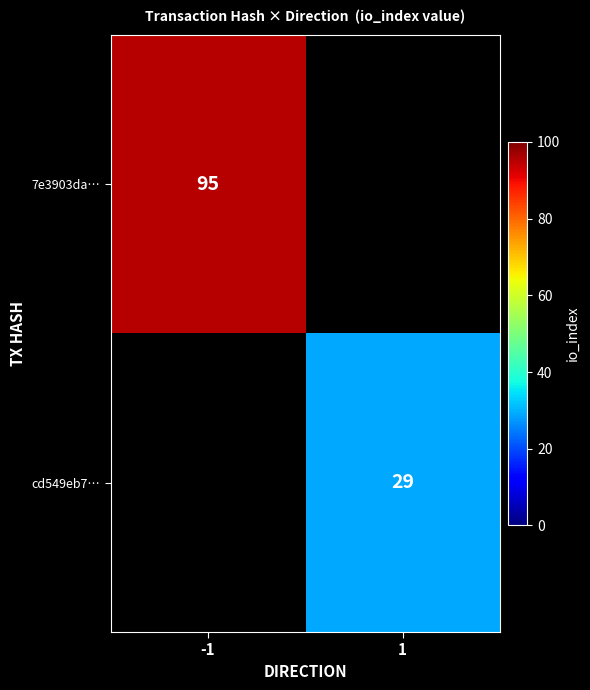

True or false: 7e3903da… has a value of 32 at -1.

False